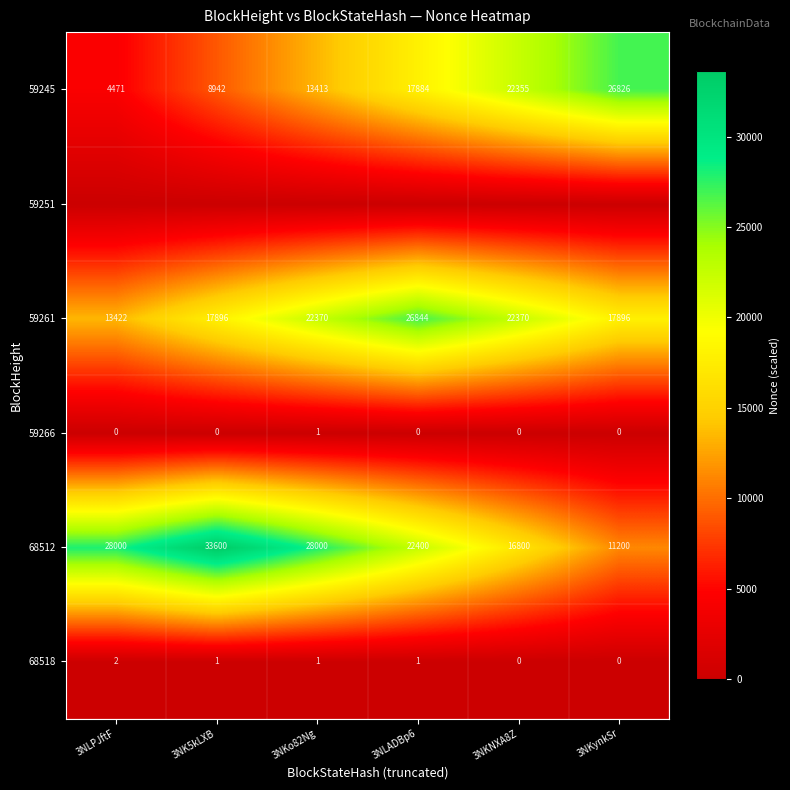

Is the value of 68518 at 3NKo82Ng greater than the value of 59261 at 3NLPJftF?

No